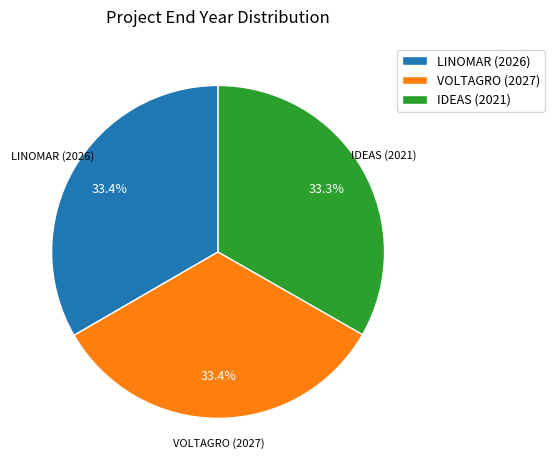

Count the number of slices in the pie.

3